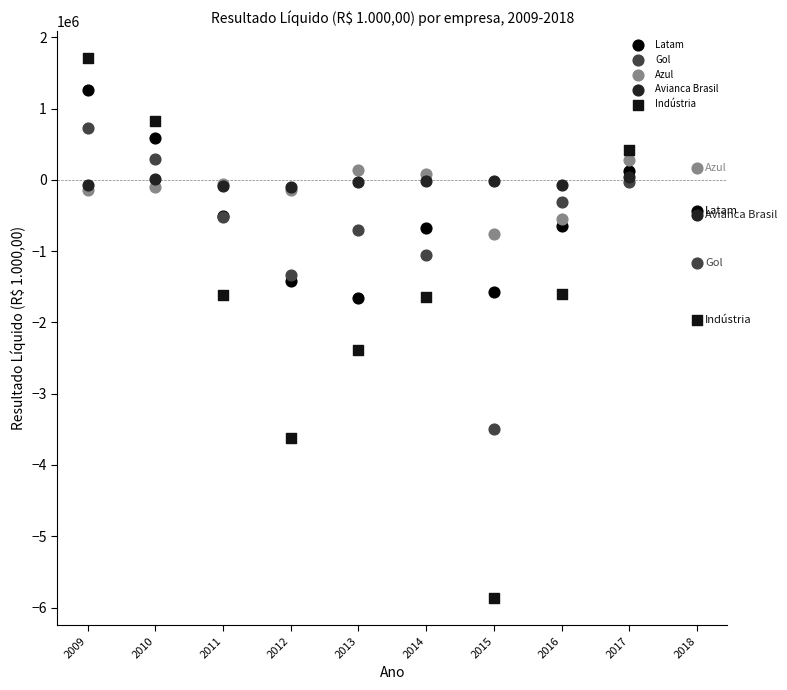

Which series has the widest spread of Y values?

Indústria